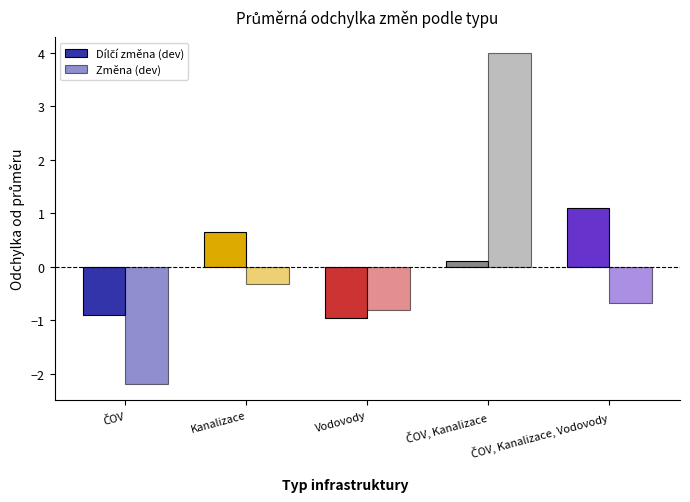

At Kanalizace, list the series in order from largest to smallest.

Dílčí změna (dev), Změna (dev)